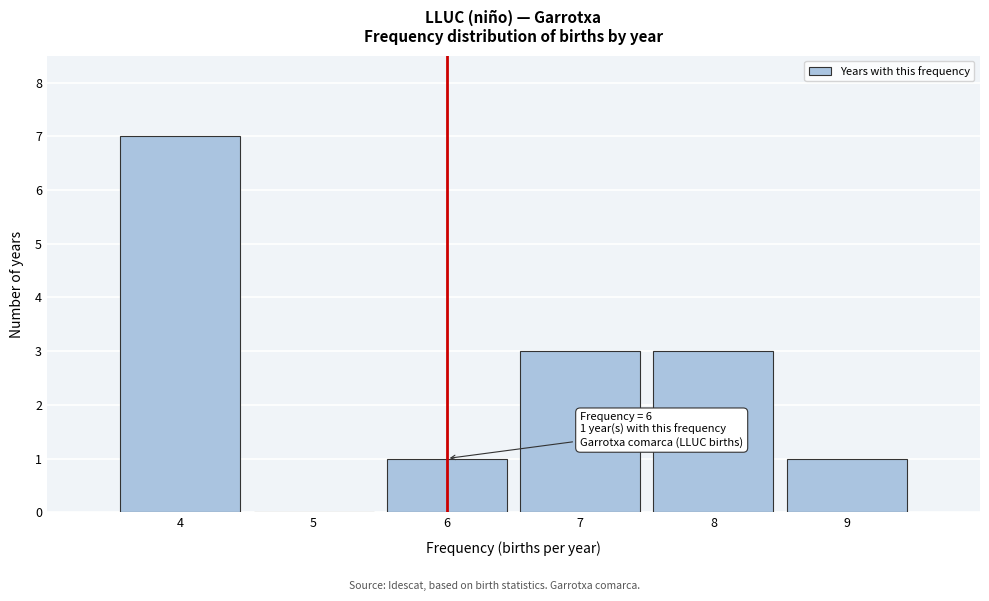

Reading left to right, extract all data points from this chart.

4=7	5=0	6=1	7=3	8=3	9=1